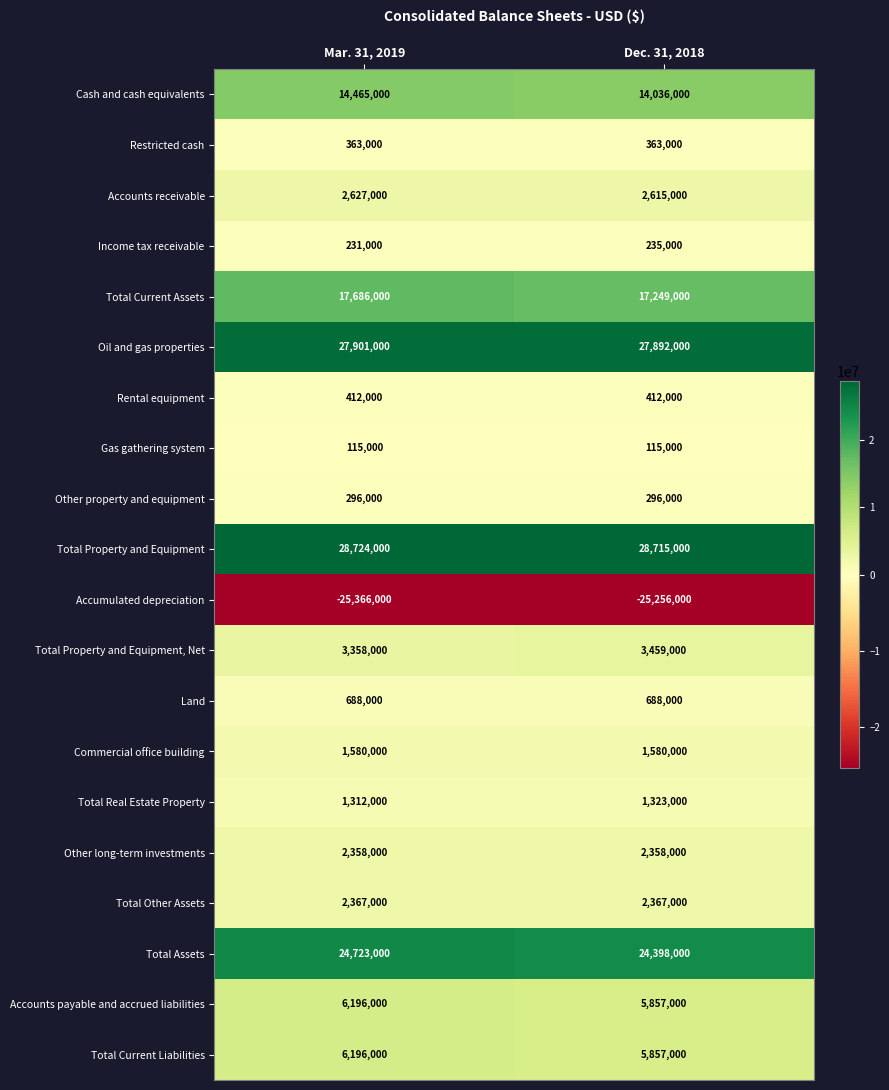

Between Mar. 31, 2019 and Dec. 31, 2018, which series saw the biggest shift?

Total Current Assets